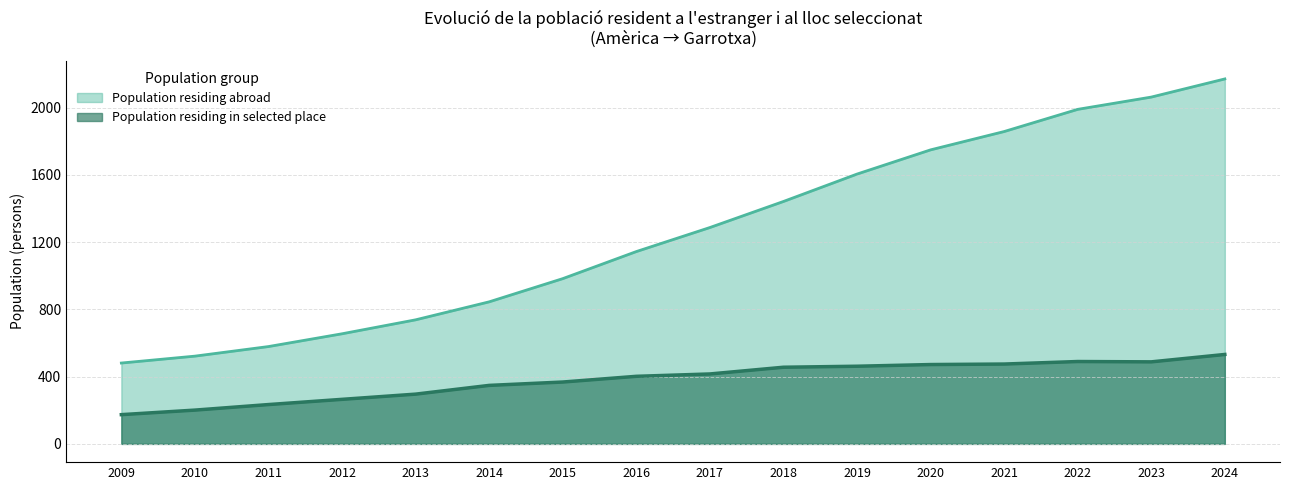

Which label corresponds to the largest value in the chart?

2024